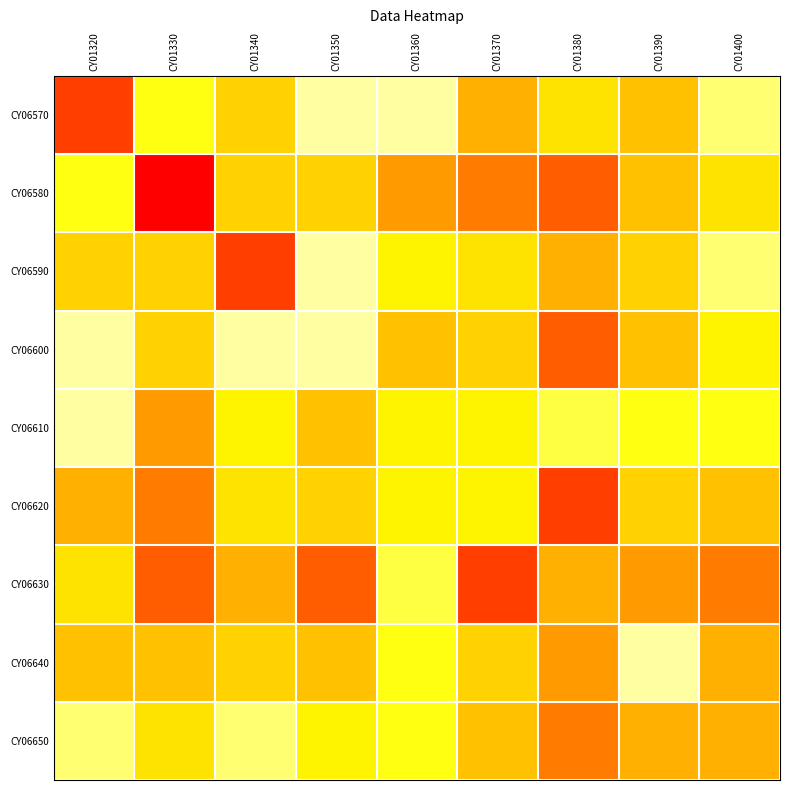

Reading left to right, transcribe all the data shown in this chart.

CY06570: CY01320=2.0	CY01330=6.5	CY01340=5.0	CY01350=8.0	CY01360=8.0	CY01370=4.0	CY01380=5.5	CY01390=4.5	CY01400=7.5
CY06580: CY01320=6.5	CY01330=1.0	CY01340=5.0	CY01350=5.0	CY01360=3.5	CY01370=3.0	CY01380=2.5	CY01390=4.5	CY01400=5.5
CY06590: CY01320=5.0	CY01330=5.0	CY01340=2.0	CY01350=8.0	CY01360=6.0	CY01370=5.5	CY01380=4.0	CY01390=5.0	CY01400=7.5
CY06600: CY01320=8.0	CY01330=5.0	CY01340=8.0	CY01350=8.0	CY01360=4.5	CY01370=5.0	CY01380=2.5	CY01390=4.5	CY01400=6.0
CY06610: CY01320=8.0	CY01330=3.5	CY01340=6.0	CY01350=4.5	CY01360=6.0	CY01370=6.0	CY01380=7.0	CY01390=6.5	CY01400=6.5
CY06620: CY01320=4.0	CY01330=3.0	CY01340=5.5	CY01350=5.0	CY01360=6.0	CY01370=6.0	CY01380=2.0	CY01390=5.0	CY01400=4.5
CY06630: CY01320=5.5	CY01330=2.5	CY01340=4.0	CY01350=2.5	CY01360=7.0	CY01370=2.0	CY01380=4.0	CY01390=3.5	CY01400=3.0
CY06640: CY01320=4.5	CY01330=4.5	CY01340=5.0	CY01350=4.5	CY01360=6.5	CY01370=5.0	CY01380=3.5	CY01390=8.0	CY01400=4.0
CY06650: CY01320=7.5	CY01330=5.5	CY01340=7.5	CY01350=6.0	CY01360=6.5	CY01370=4.5	CY01380=3.0	CY01390=4.0	CY01400=4.0